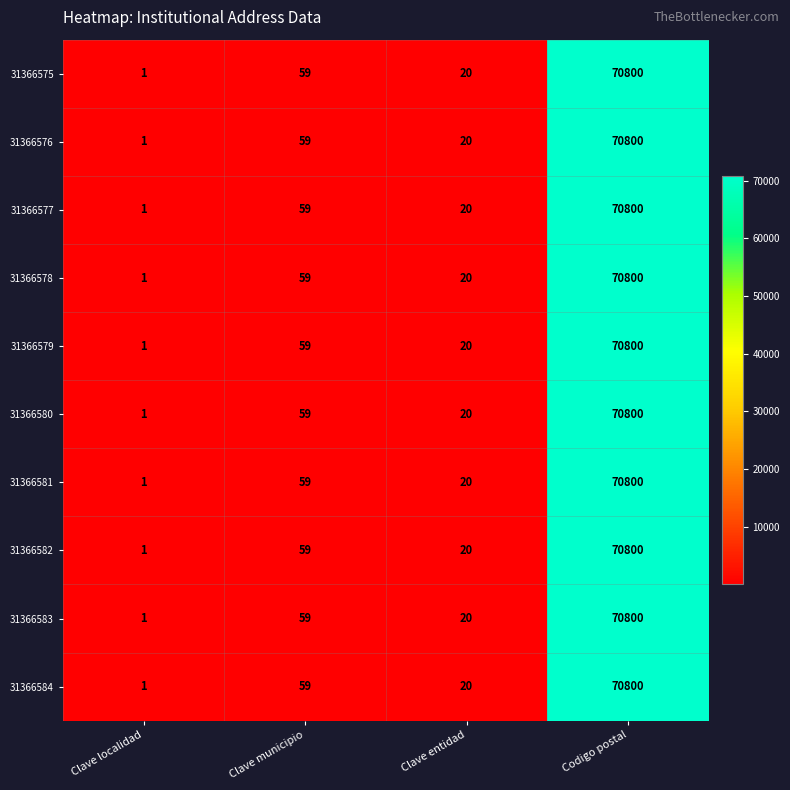

What is the total value across all series at Clave municipio?

590